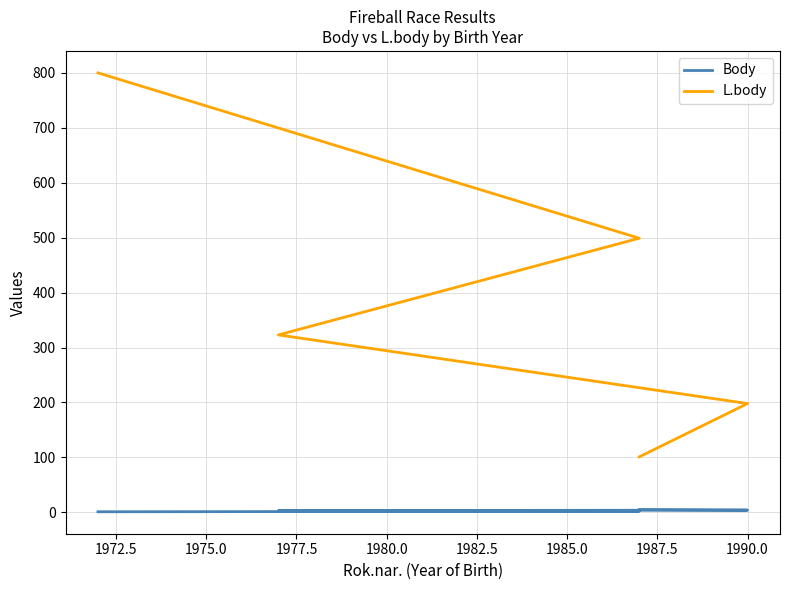

What is the lowest value of the Body series?

1